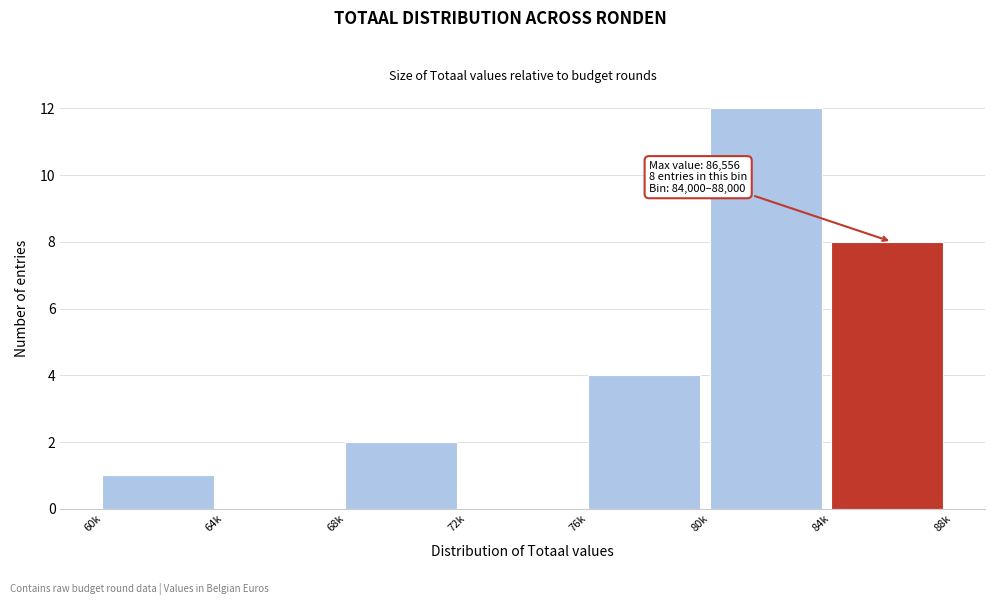

Reading left to right, extract all data points from this chart.

60k=1	64k=0	68k=2	72k=0	76k=4	80k=12	84k=8